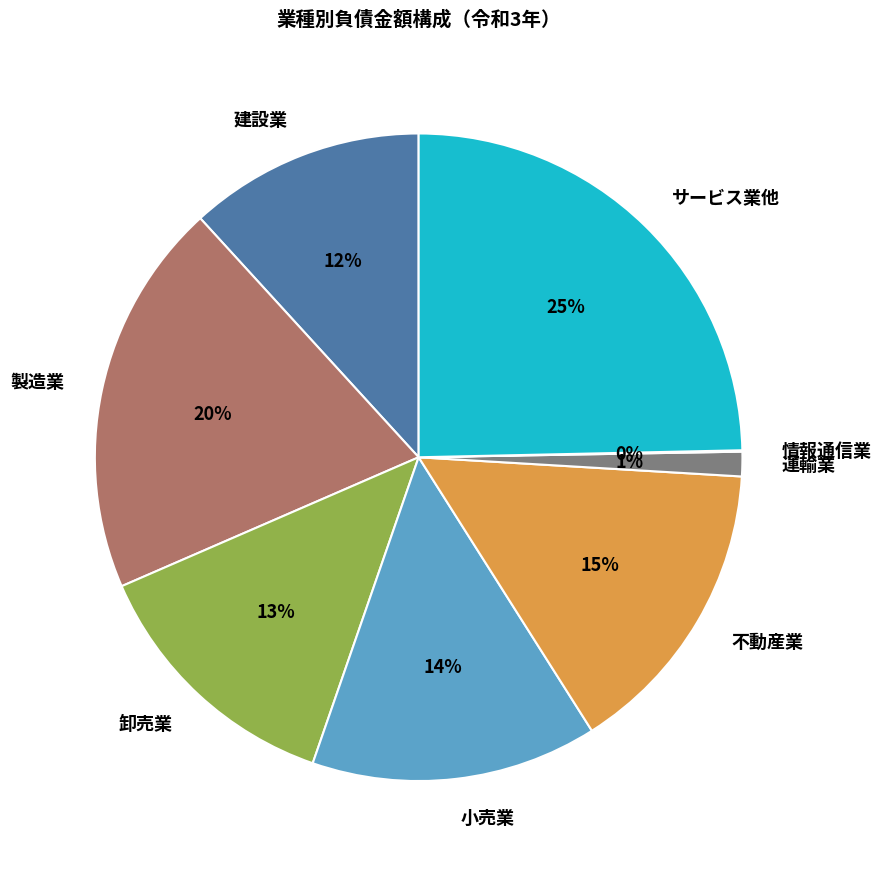

Does any single category account for the majority?

No